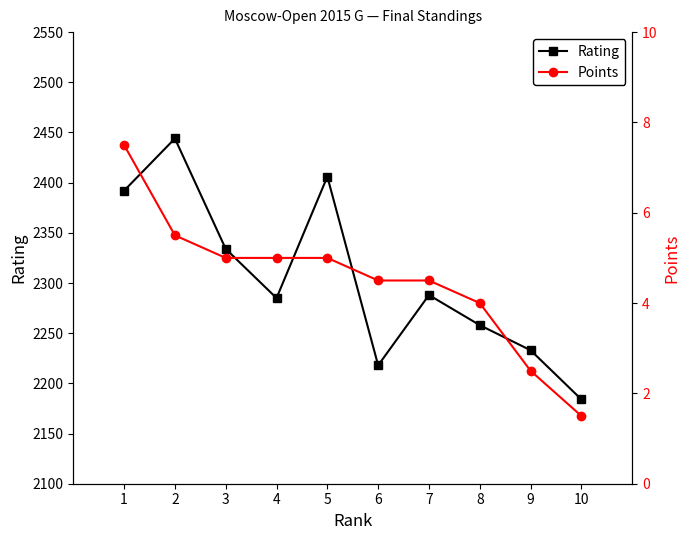

What is the sum of all Points values?

45.0